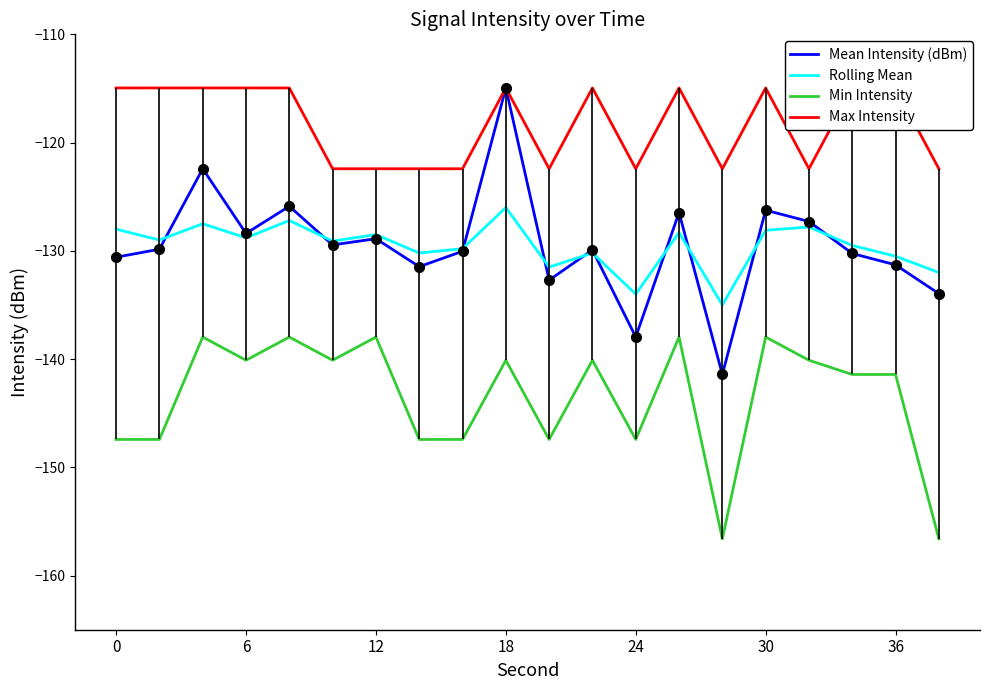

How many categories are shown in the chart?

20